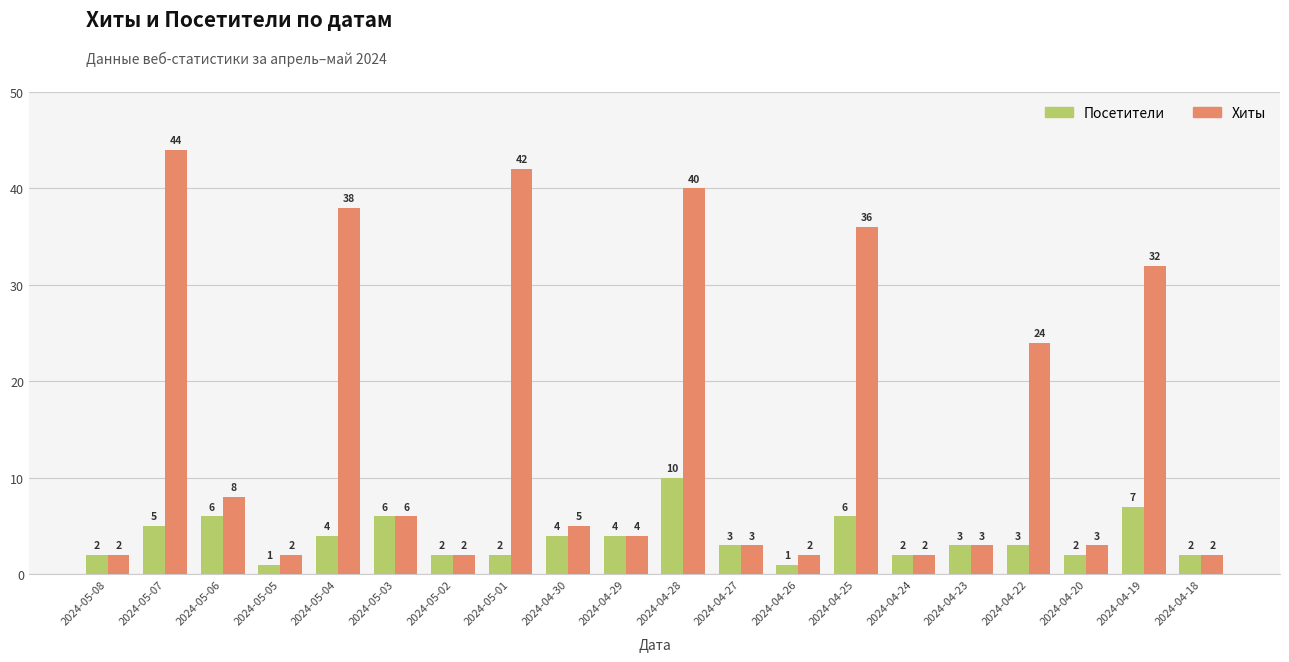

How many groups of bars are there?

20